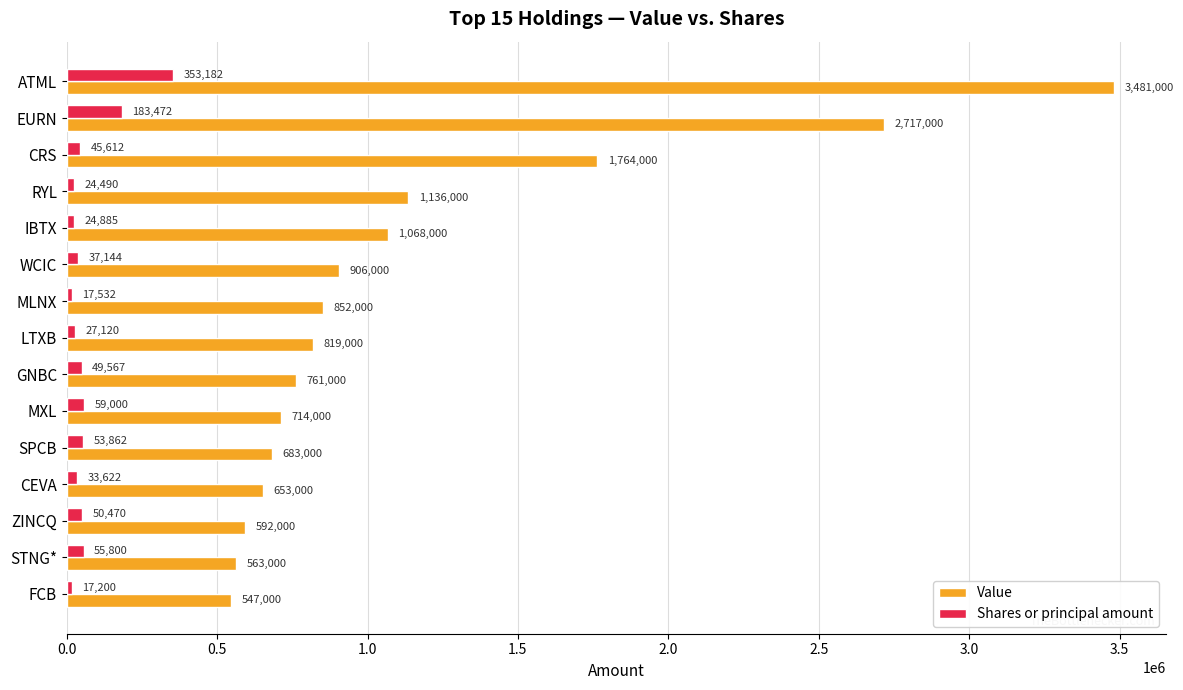

What is the highest value of the Value series?

3481000